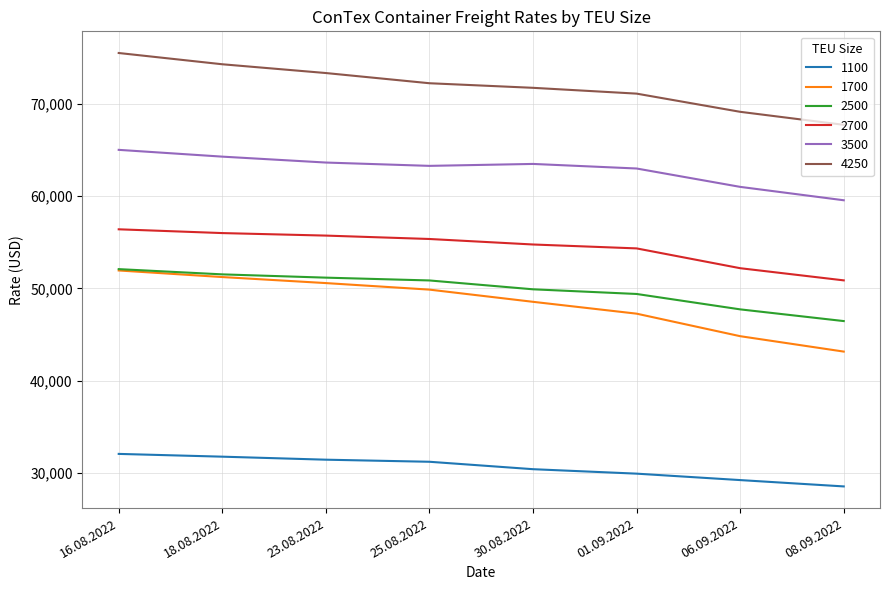

Is it true that 3500 equals 79913 at 08.09.2022?

False